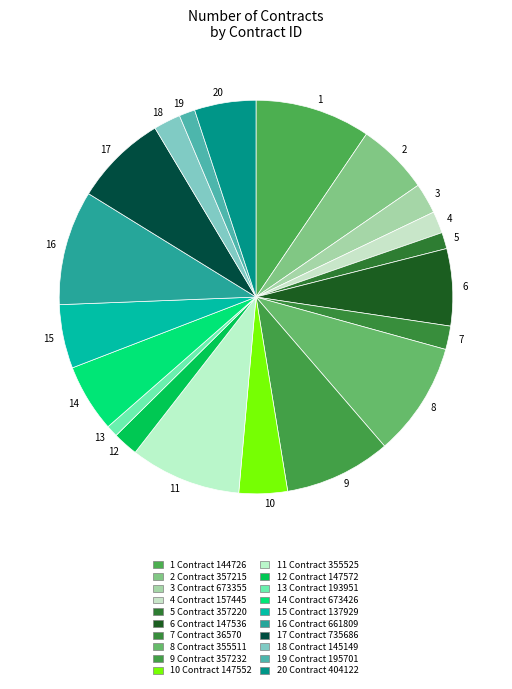

Between 7 and 17, which is larger?

17